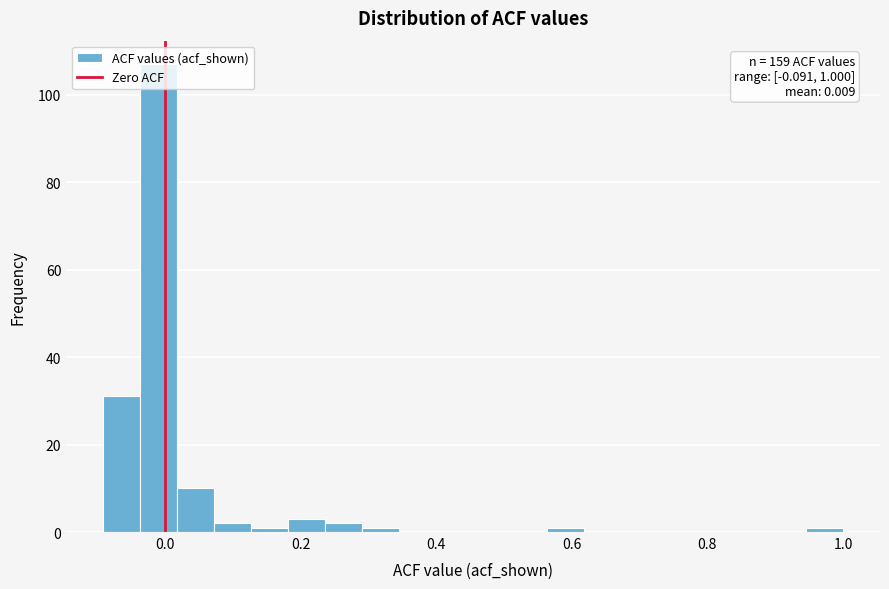

Around what value on the x-axis is the tallest bar? Give the approximate position of its centre, as read against the axis.

0.00